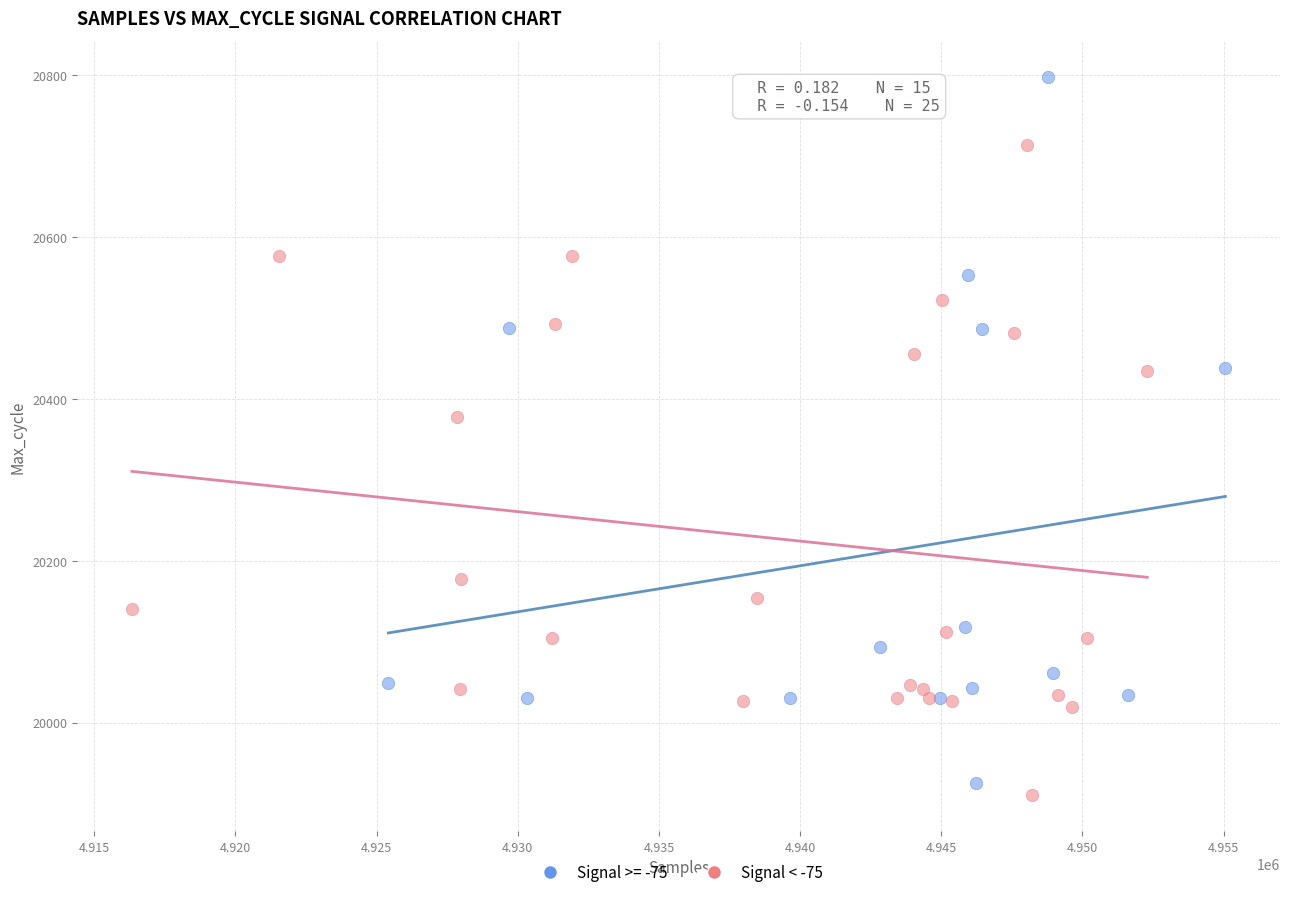

Which series reaches the maximum Y coordinate?

Signal >= -75